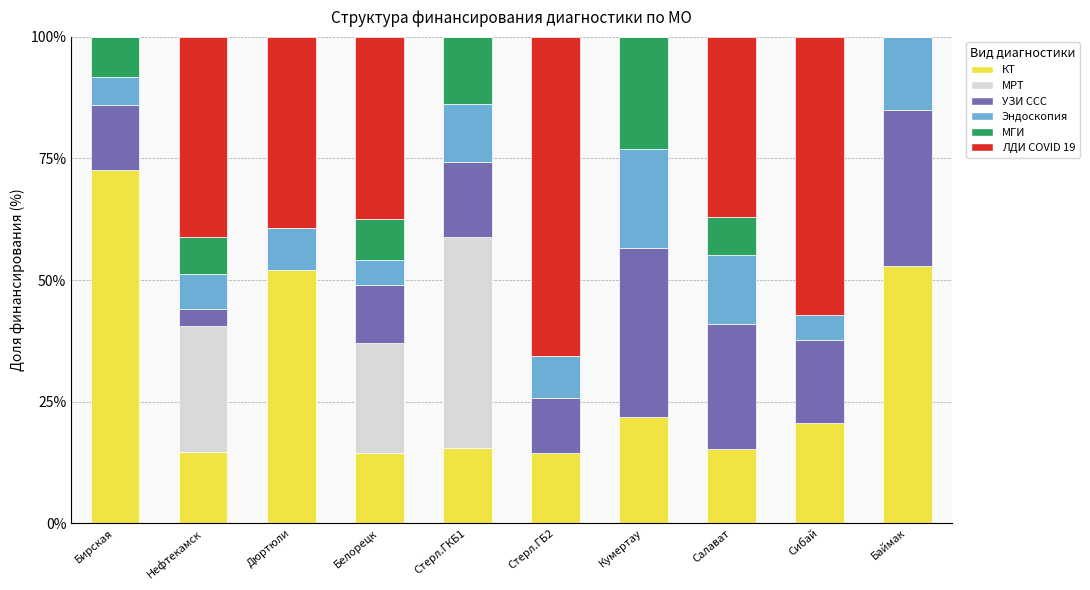

At which label does КТ reach its peak?

Бирская